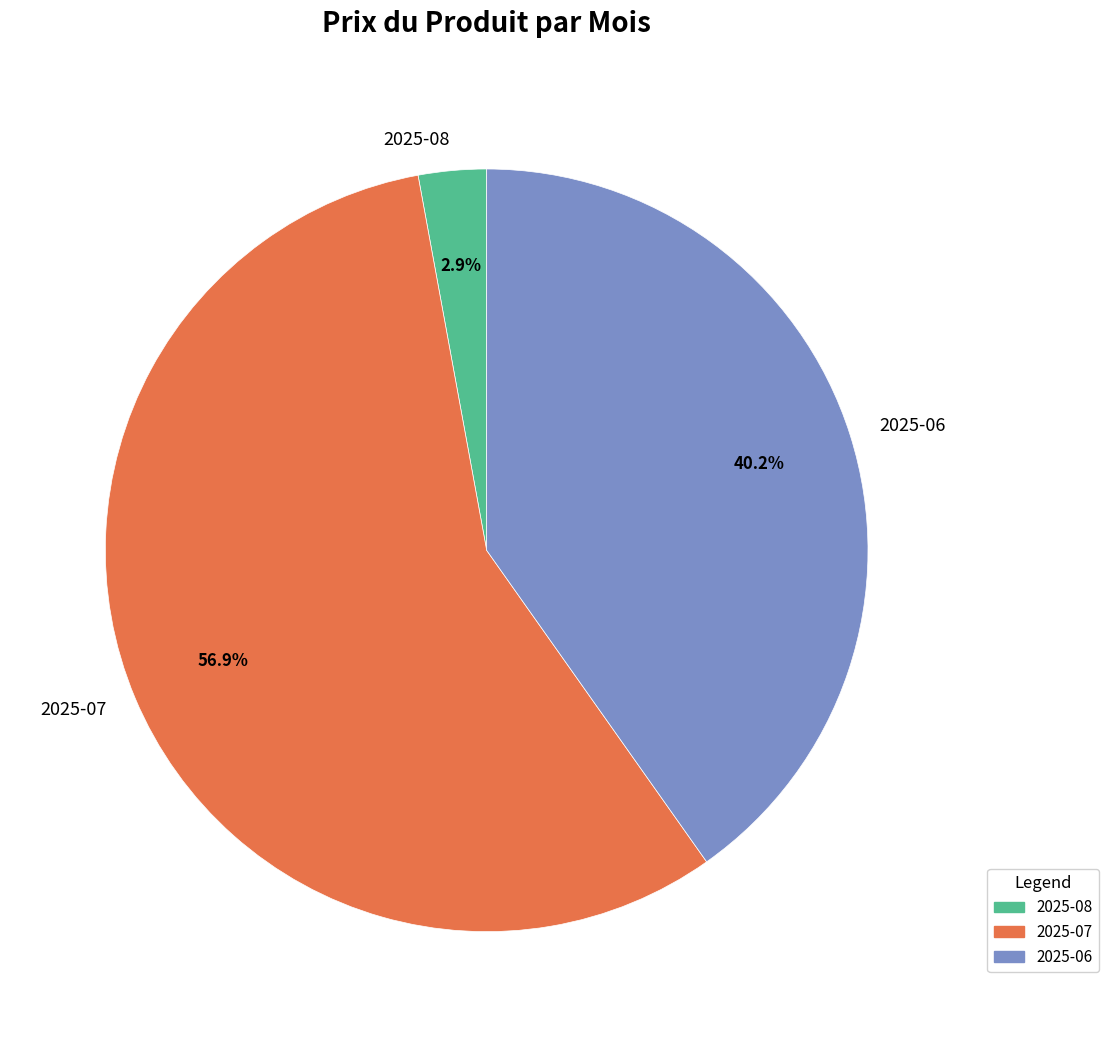

To the nearest percent, what percentage of the pie is 2025-06?

40%